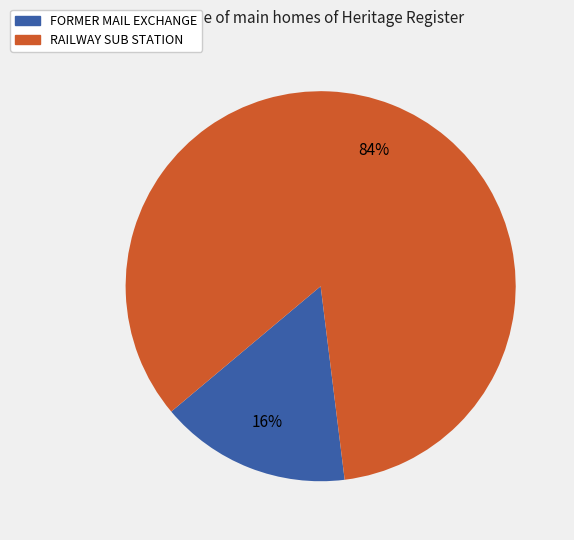

The RAILWAY SUB STATION slice represents 98% of the pie. True or false?

False